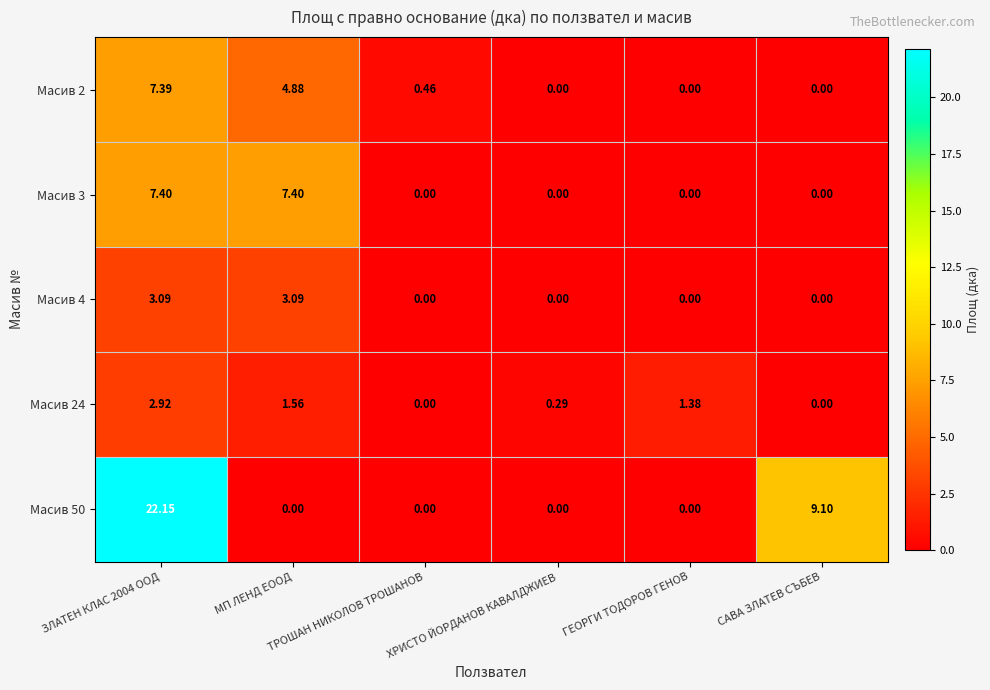

Which label corresponds to the largest value in the chart?

ЗЛАТЕН КЛАС 2004 ООД